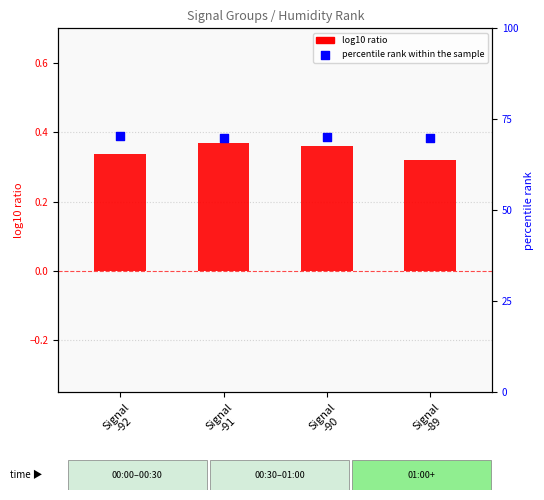

Which series has the widest spread of Y values?

percentile rank within the sample